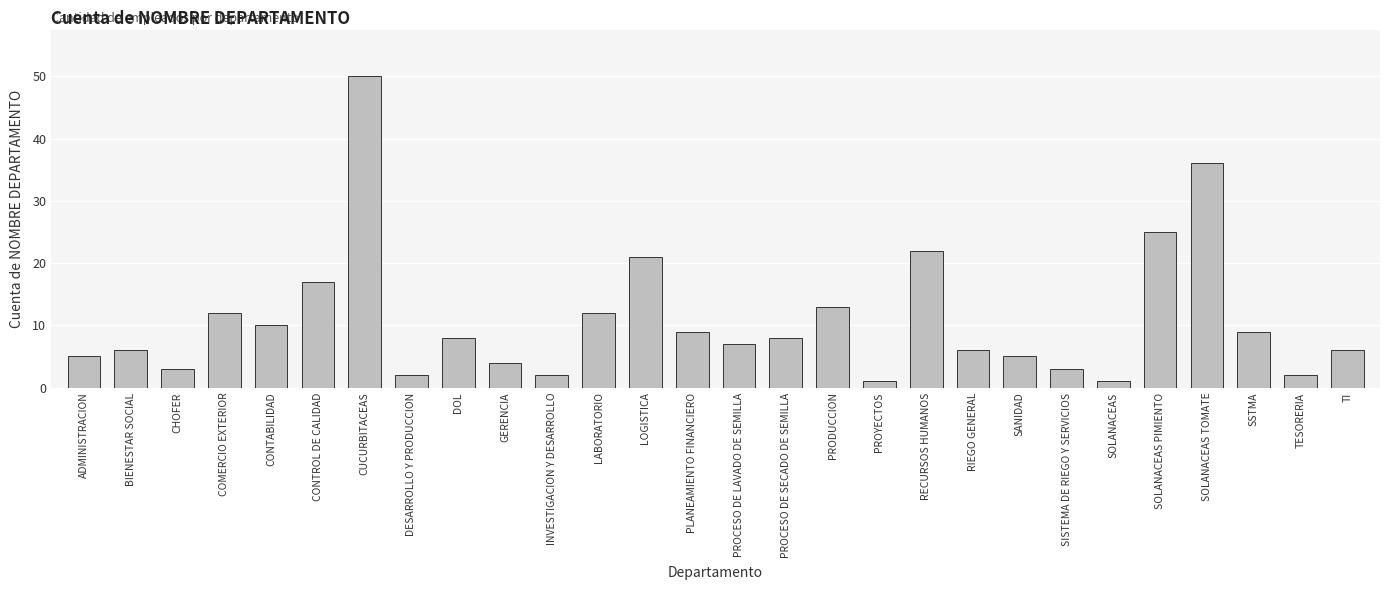

The value at INVESTIGACION Y DESARROLLO is 2. True or false?

True